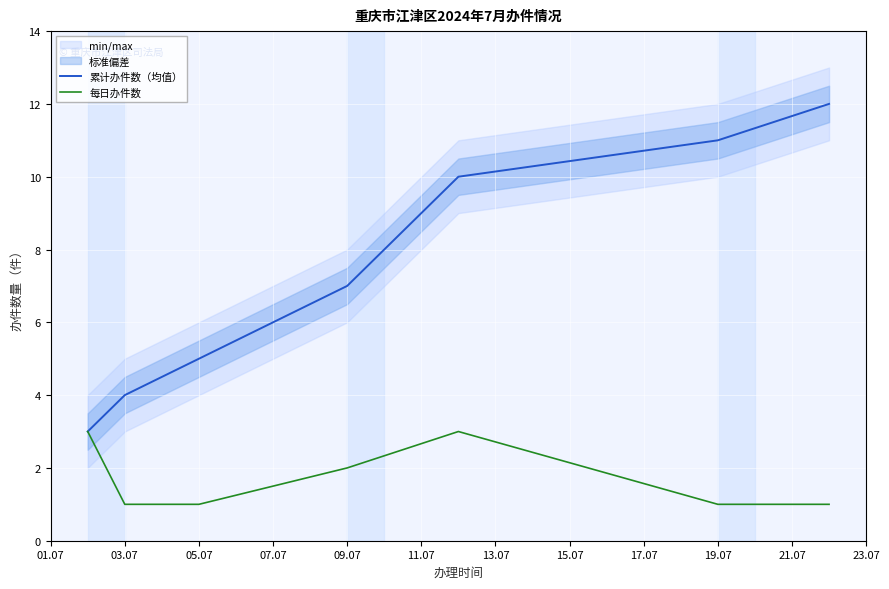

Which series has the widest spread of values?

累计办件数（均值）